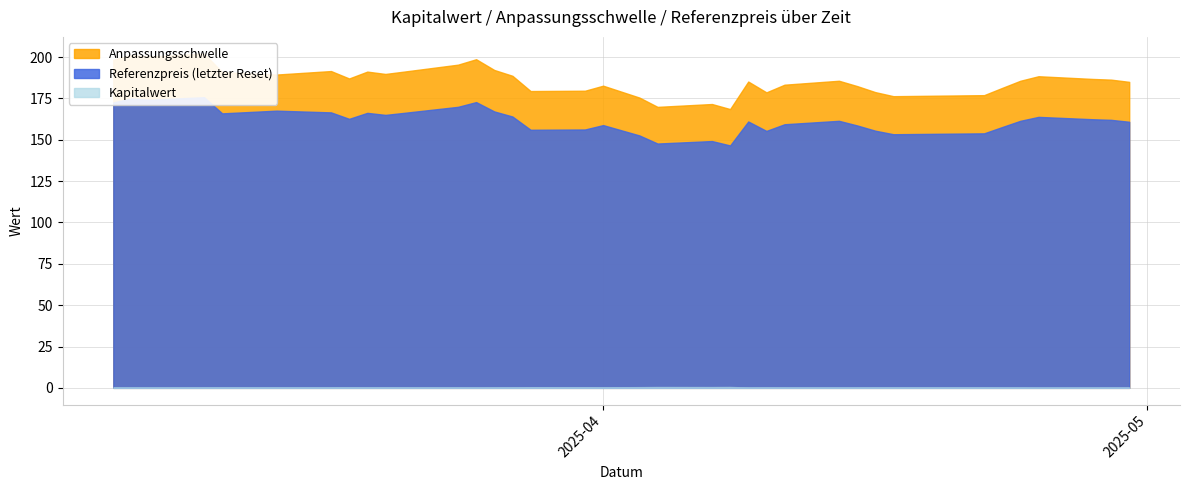

Between 2025-04-28 and 2025-03-31, which is larger?

2025-04-28